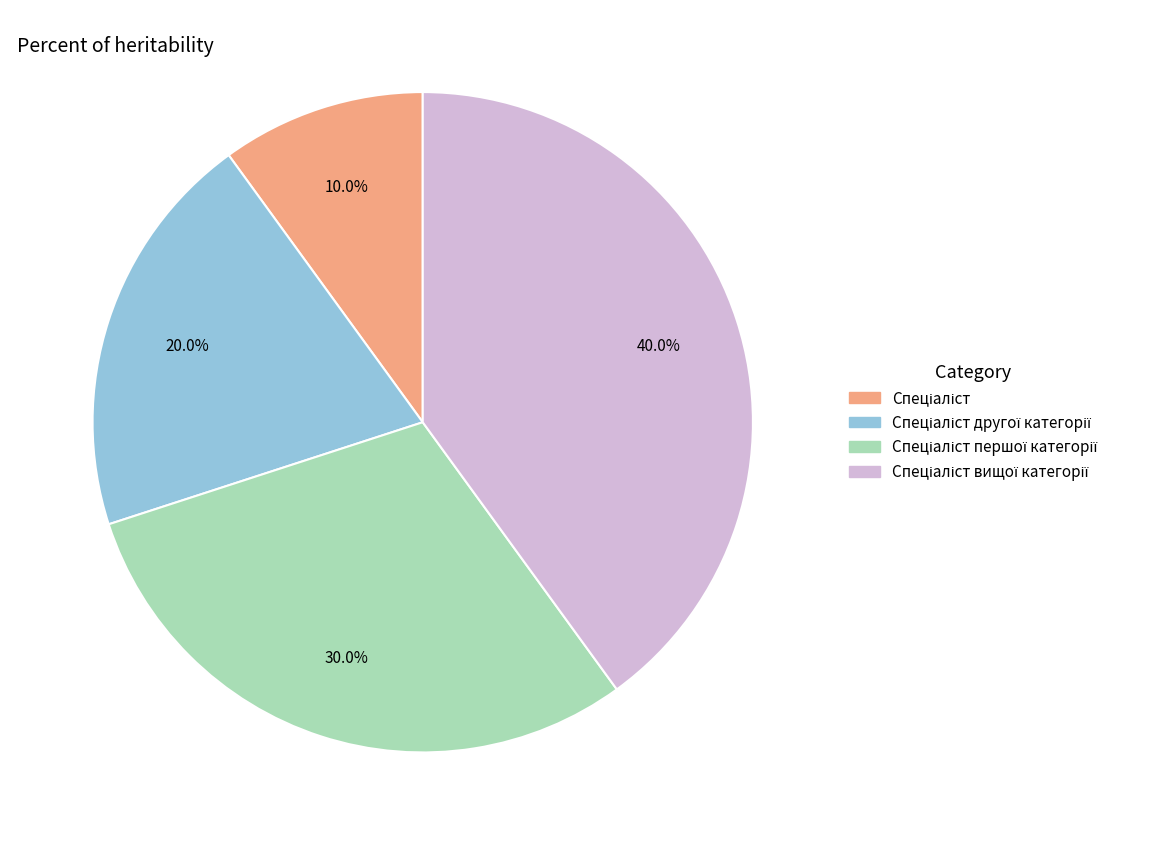

How many segments does this pie chart have?

4